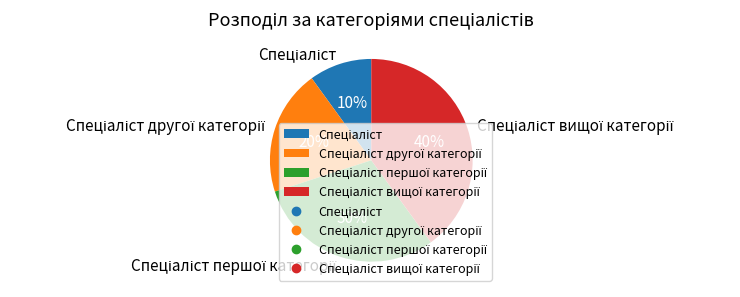

Count the number of slices in the pie.

4